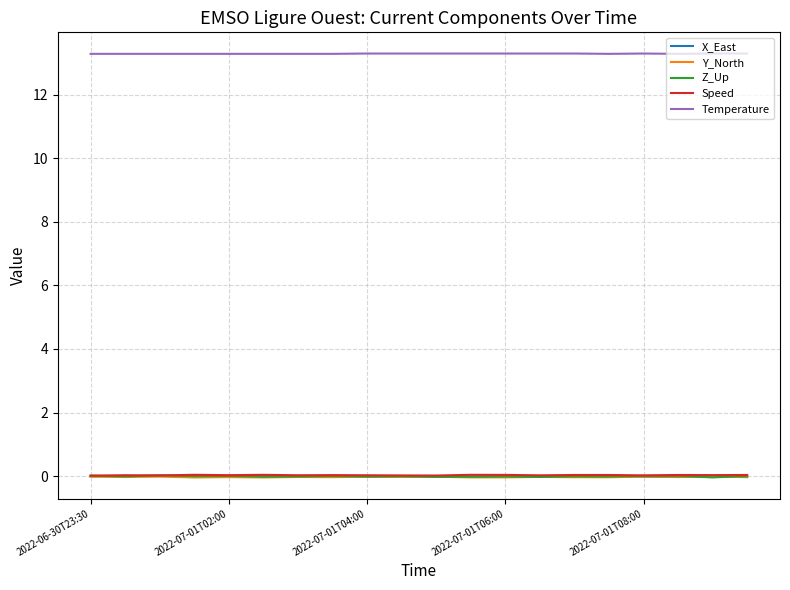

Which series has the largest range (max minus min)?

Z_Up